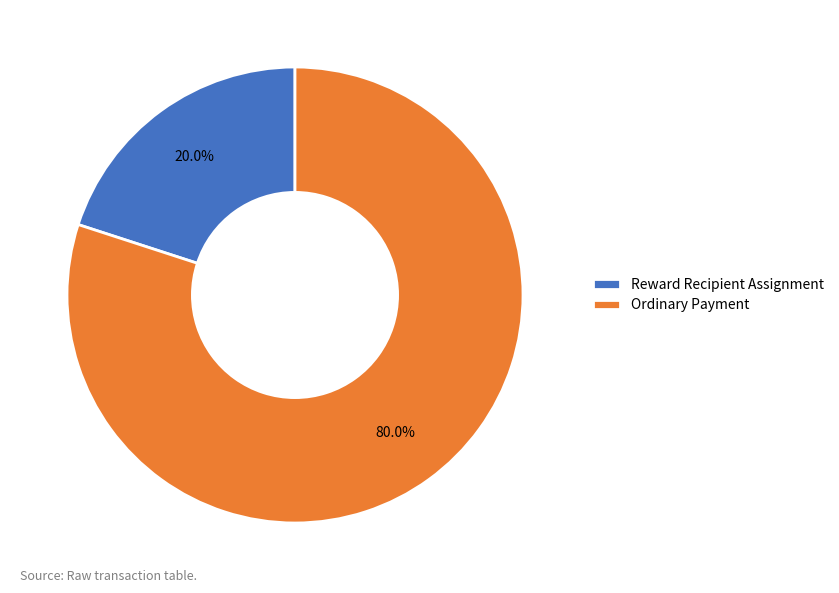

What is the largest slice in the pie chart?

Ordinary Payment